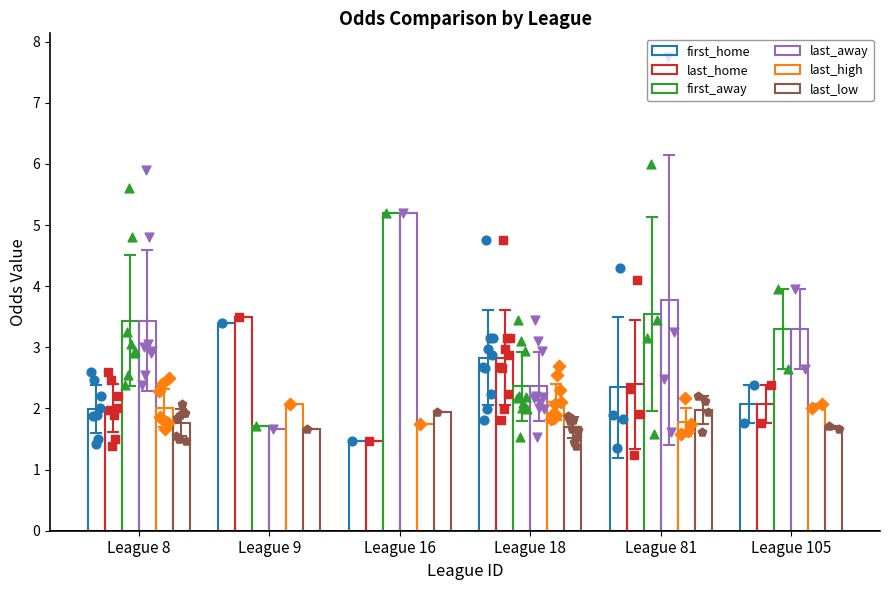

Which series has the largest total across all categories?

last_away